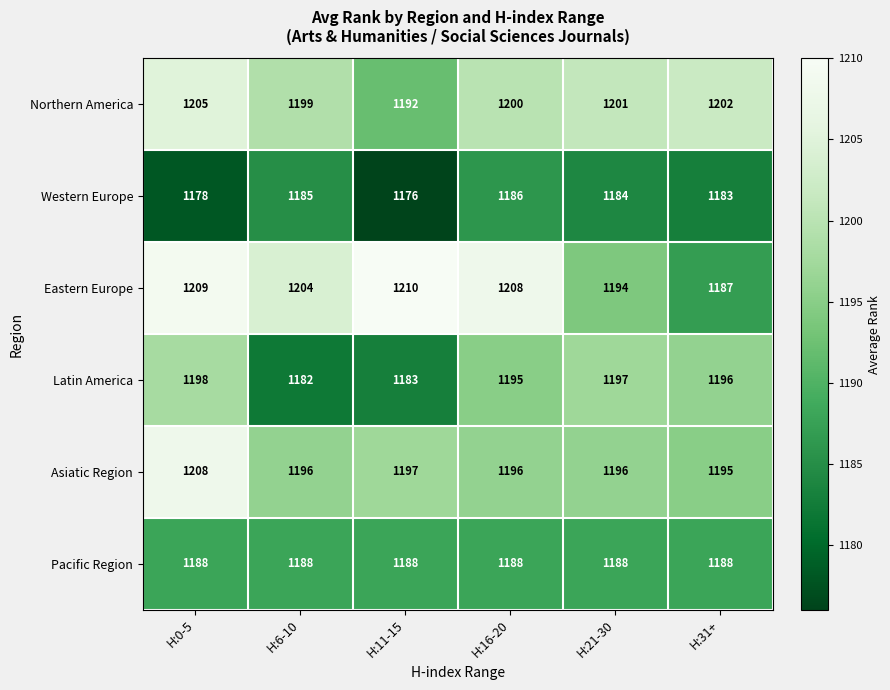

Is it true that Pacific Region equals 471 at H:21-30?

False